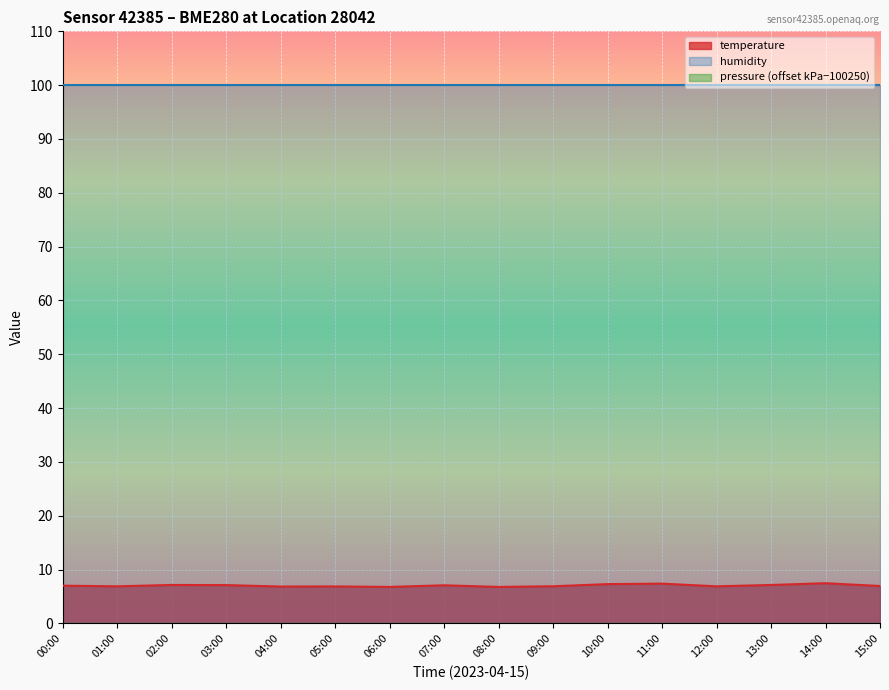

The value of temperature at 11:00 is 7.4. True or false?

True